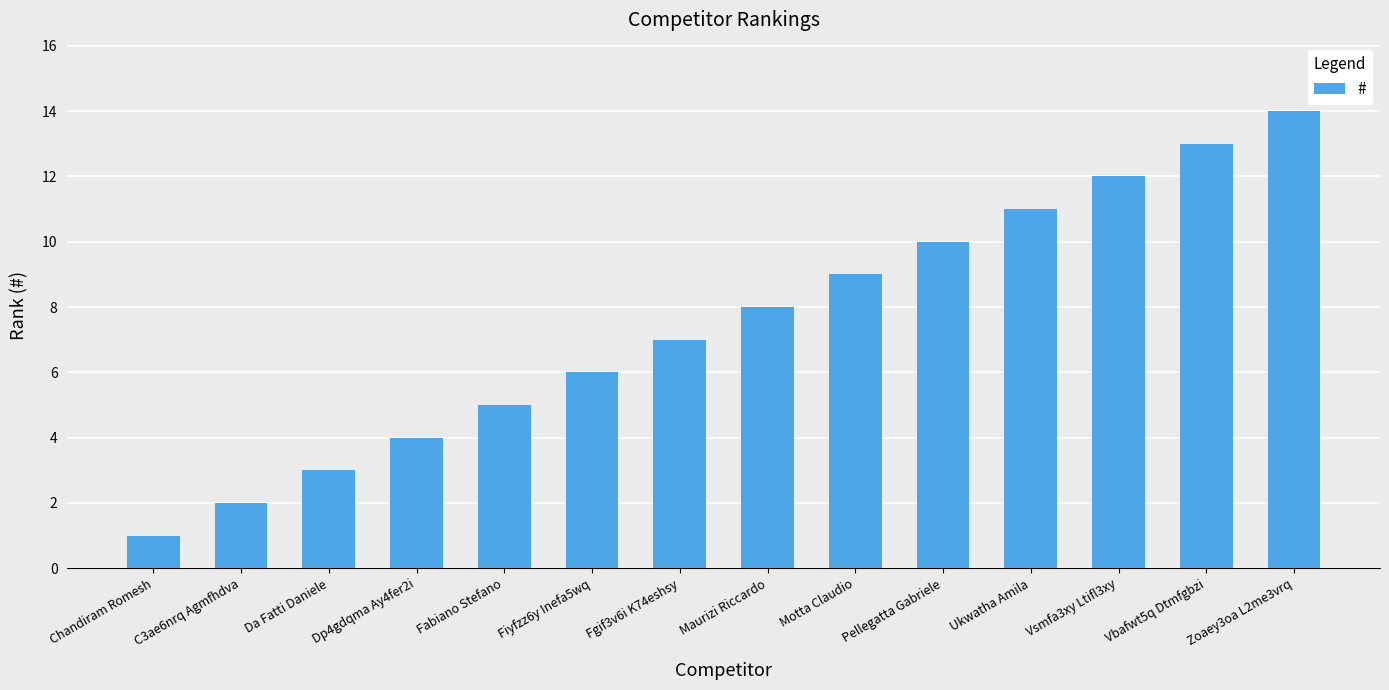

Reading left to right, what are all the values shown in this chart?

Chandiram Romesh=1	C3ae6nrq Agmfhdva=2	Da Fatti Daniele=3	Dp4gdqma Ay4fer2i=4	Fabiano Stefano=5	Fiyfzz6y Inefa5wq=6	Fgif3v6i K74eshsy=7	Maurizi Riccardo=8	Motta Claudio=9	Pellegatta Gabriele=10	Ukwatha Amila=11	Vsmfa3xy Ltifl3xy=12	Vbafwt5q Dtmfgbzi=13	Zoaey3oa L2me3vrq=14